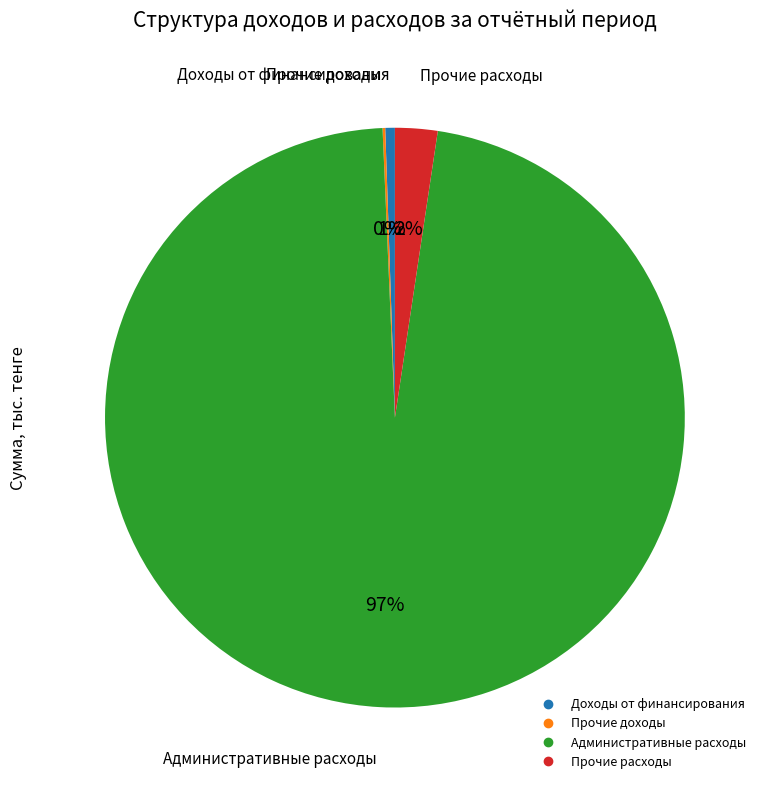

What is the largest slice in the pie chart?

Административные расходы